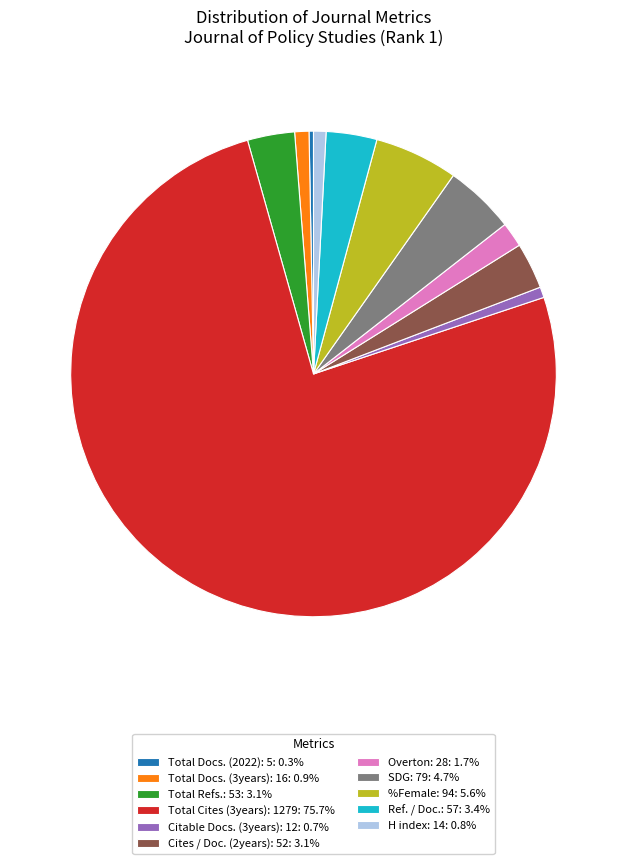

Does Total Cites (3years): 1279 represent more than half of the total?

Yes